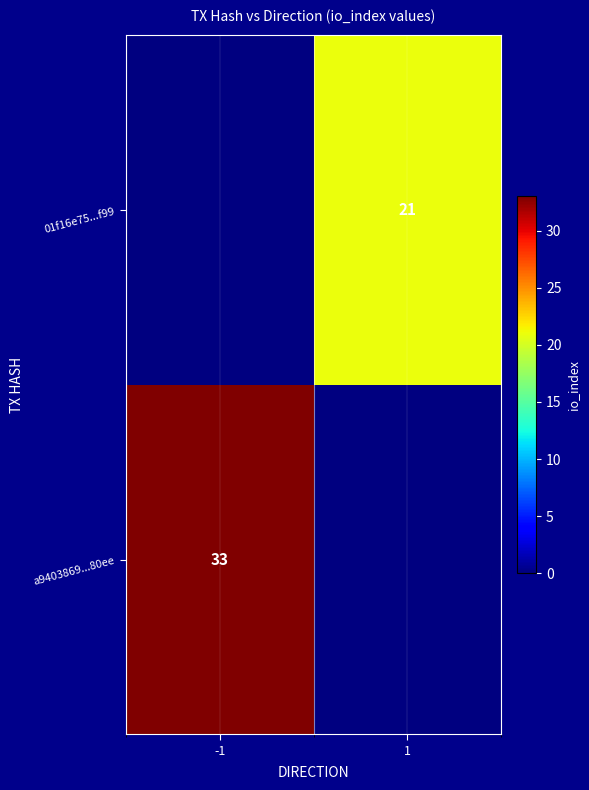

Is the value of a9403869...80ee at -1 greater than the value of 01f16e75...f99 at 1?

Yes